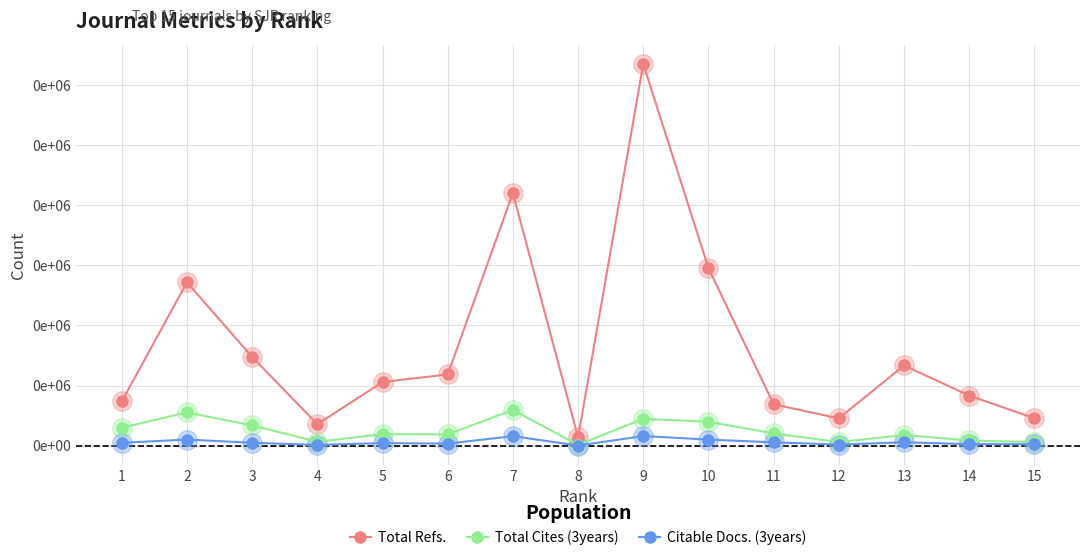

At 1, list the series in order from largest to smallest.

Total Refs., Total Cites (3years), Citable Docs. (3years)